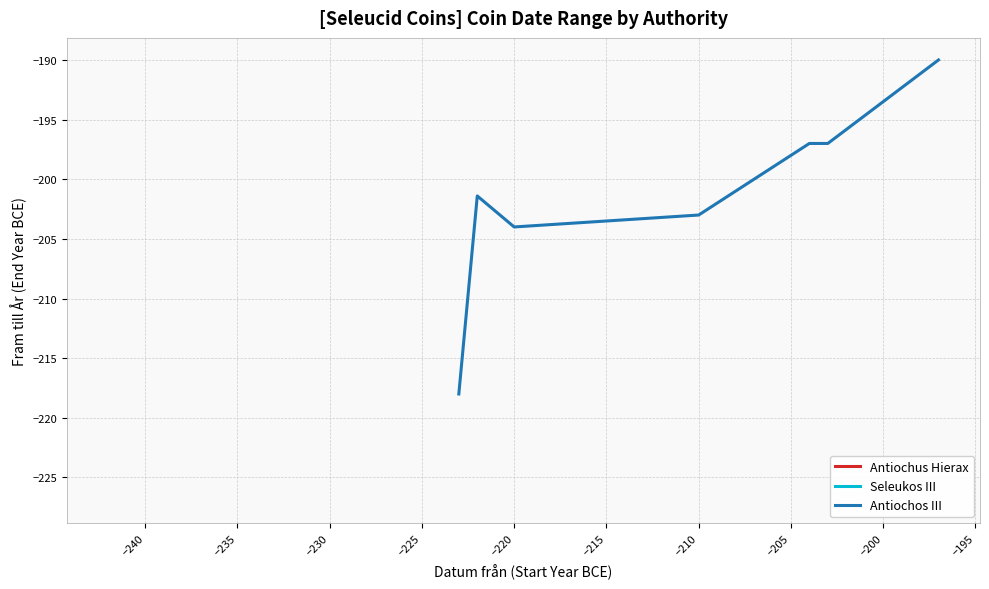

What is the minimum value for Antiochos III?

-218.0